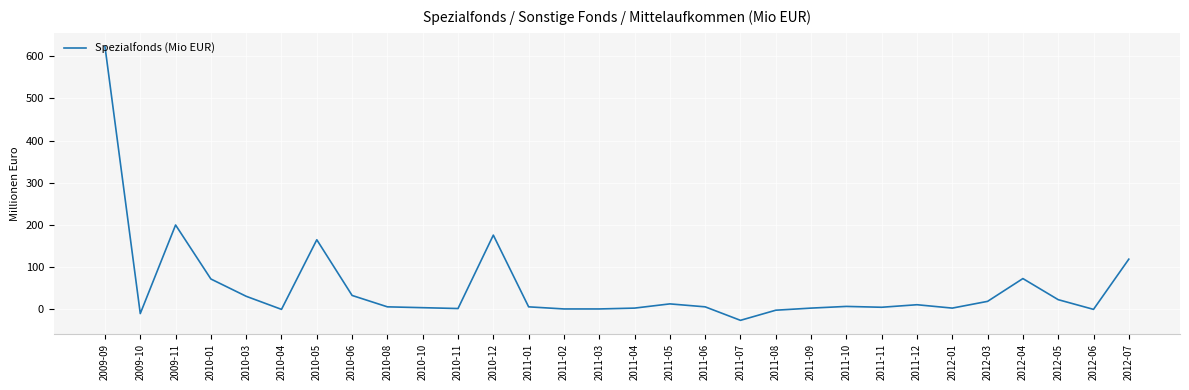

At which label does the data first exceed 6?

2009-09